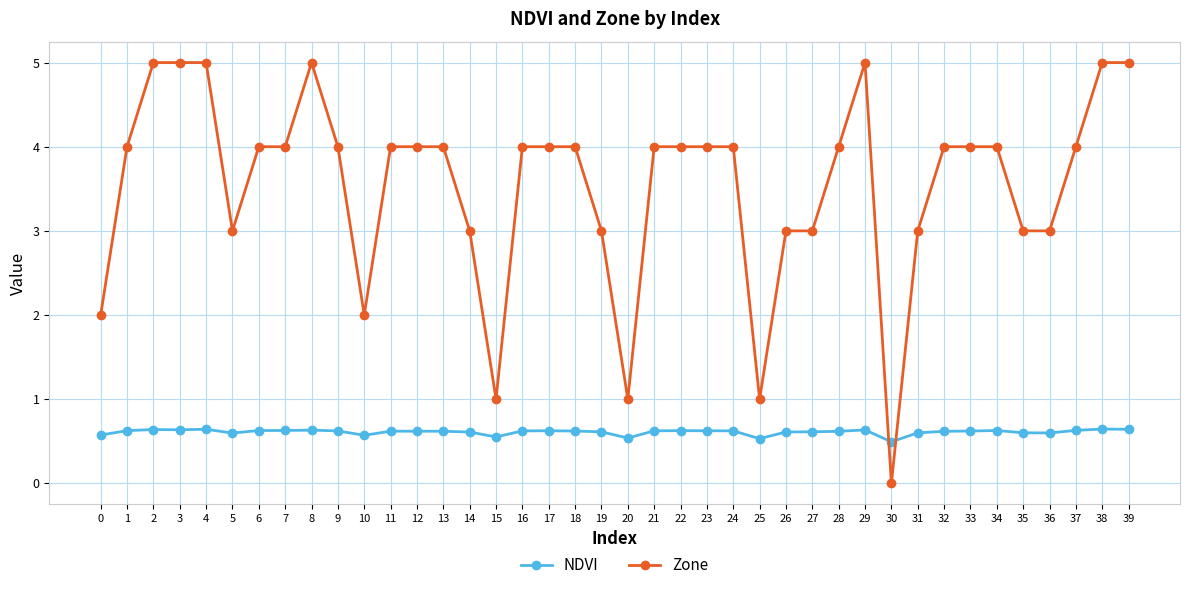

Which series has the largest range (max minus min)?

Zone